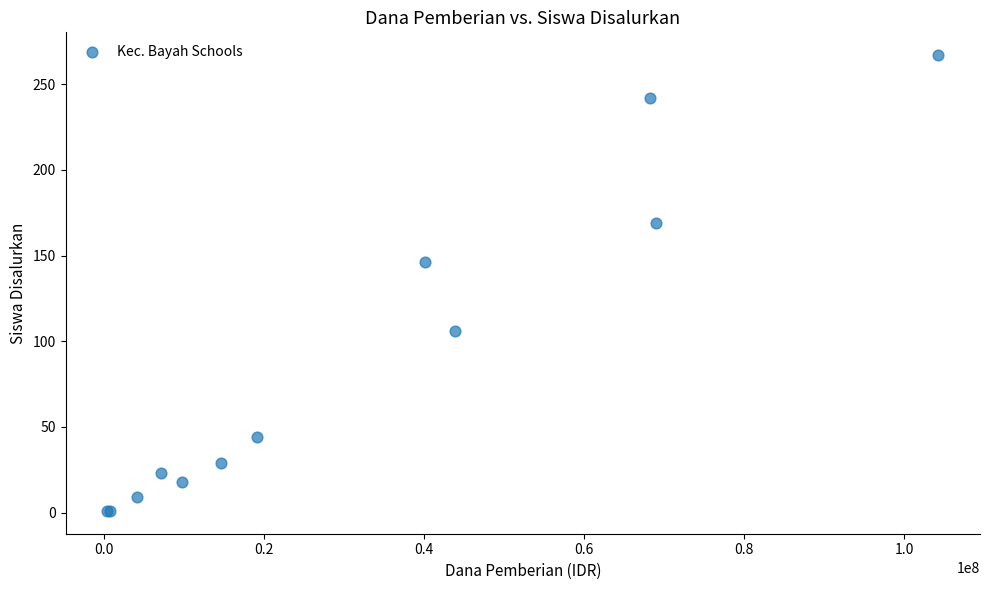

What Y value in the scatter plot is closest to 134?

146